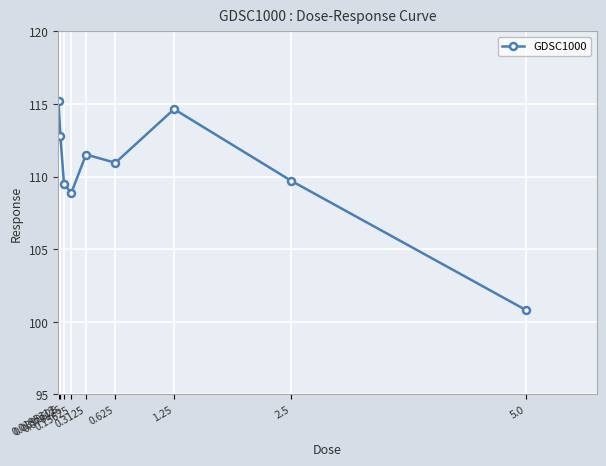

What is the value of the 6th point from the left?

111.0